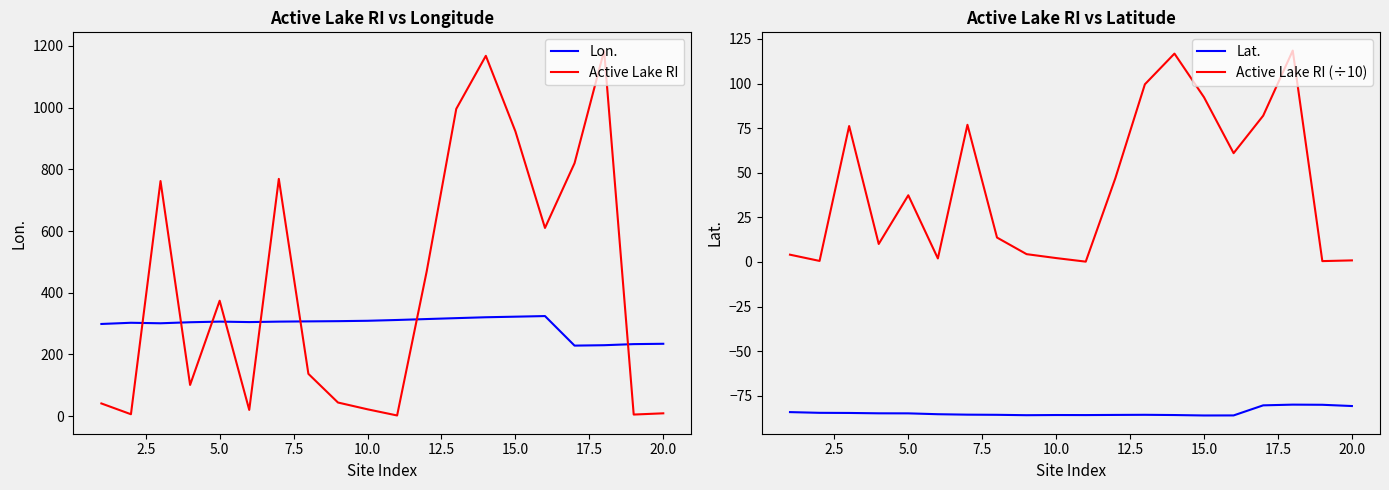

True or false: Lon. and Active Lake RI cross at least once.

True